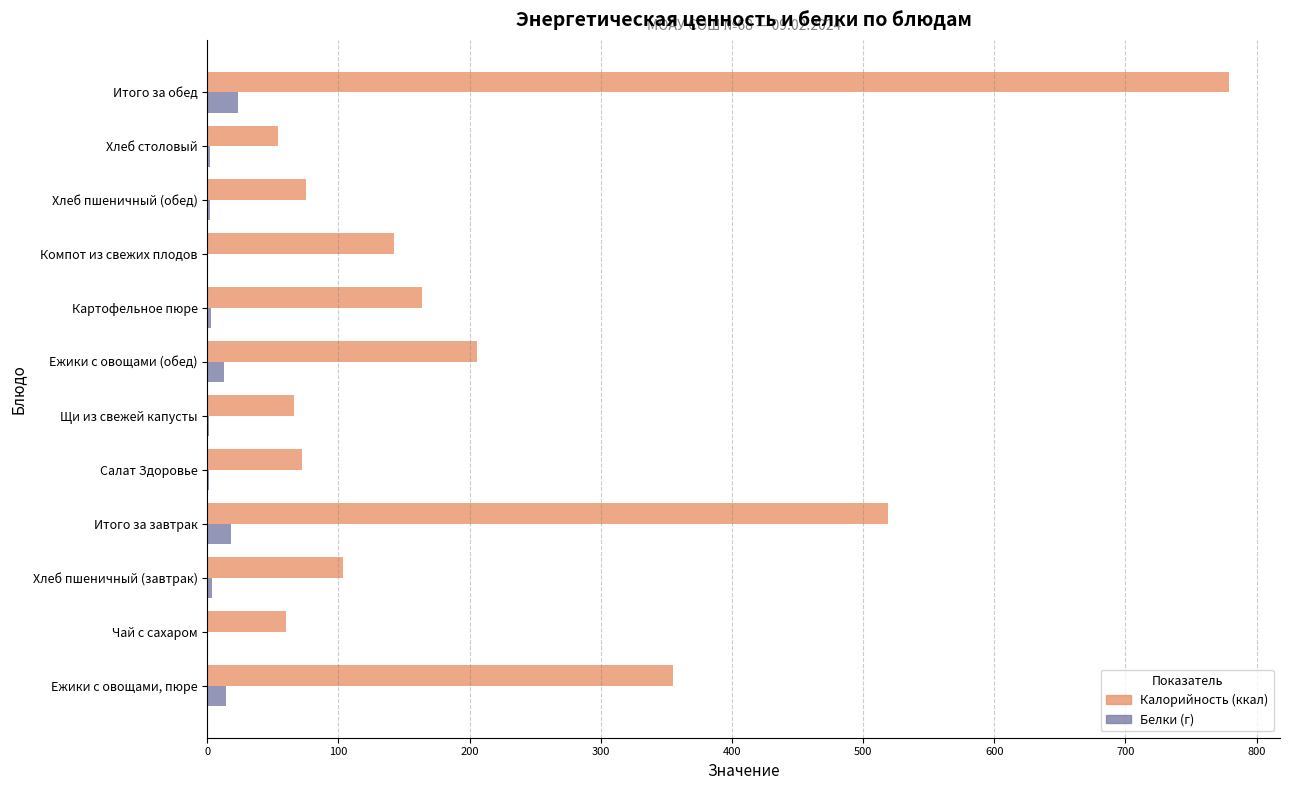

Which series changed the most between Щи из свежей капусты and Итого за обед?

Калорийность (ккал)